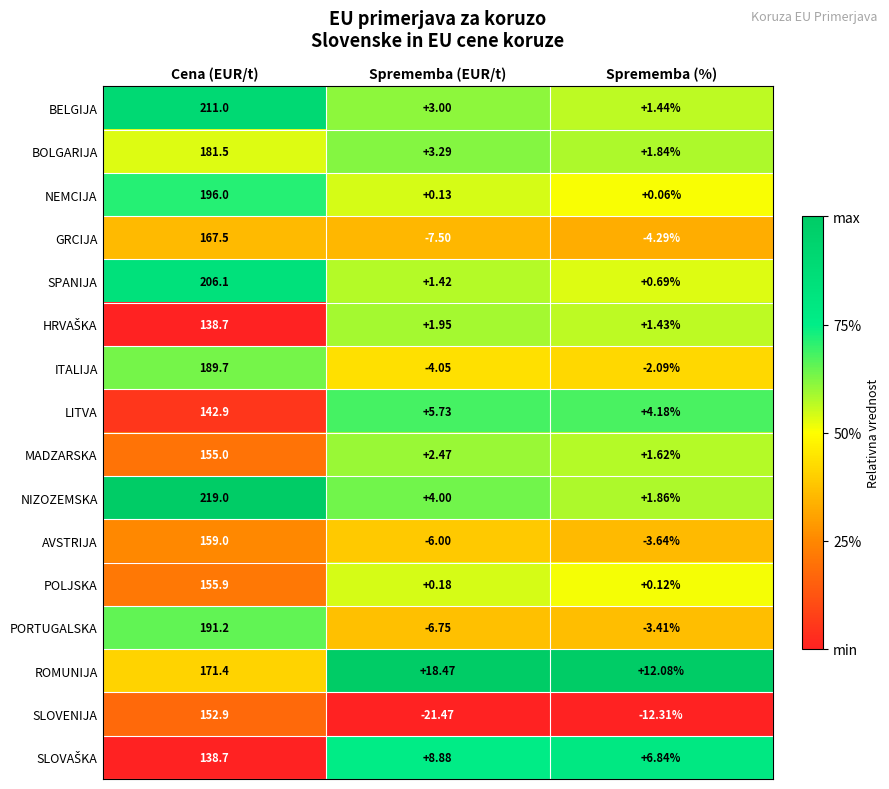

Which series has the widest spread of values?

NIZOZEMSKA